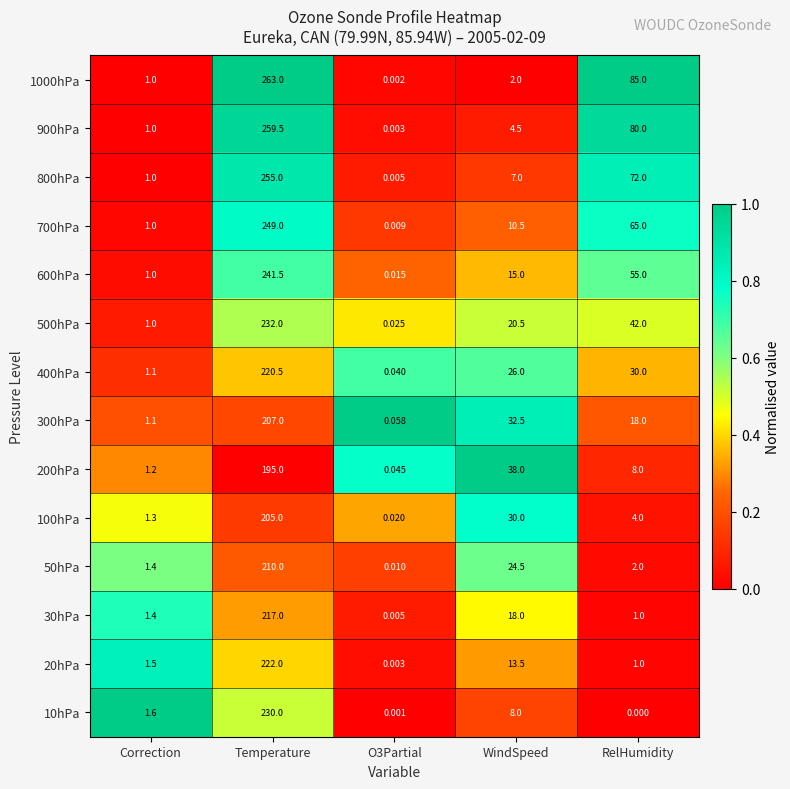

At which label is 200hPa closest to 97?

WindSpeed